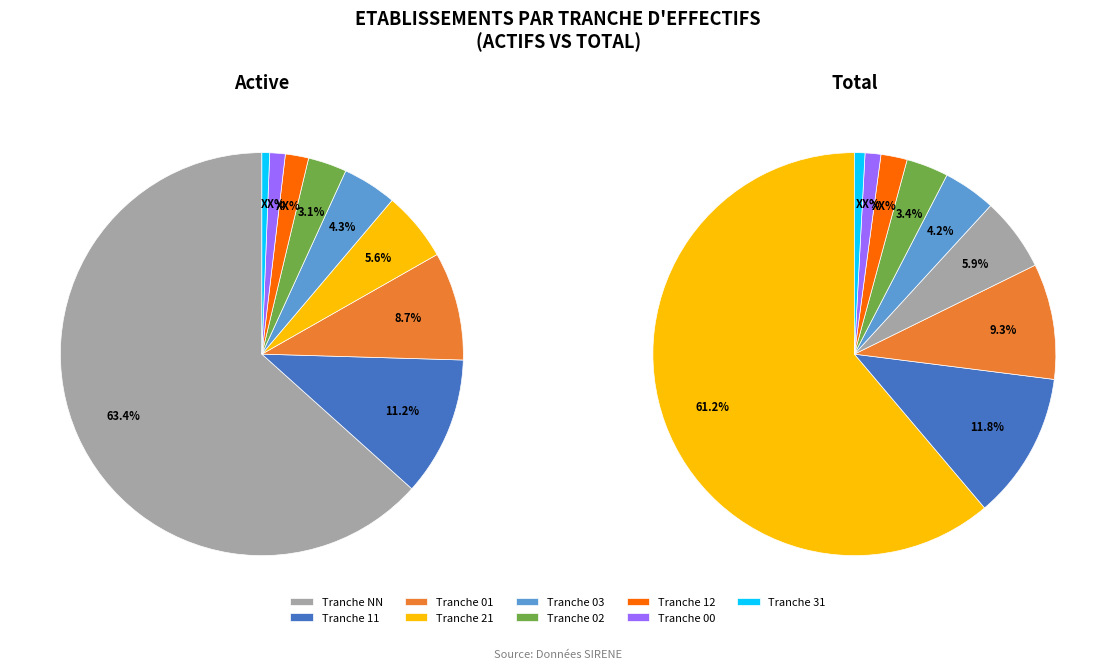

Which has a higher value, 12 or 21?

21